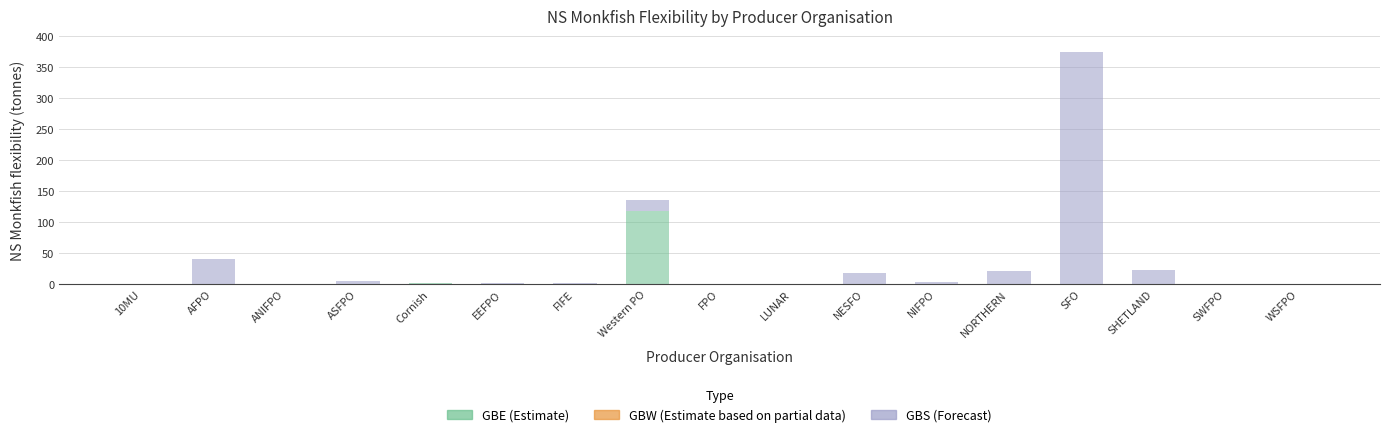

Are the bars horizontal?

No